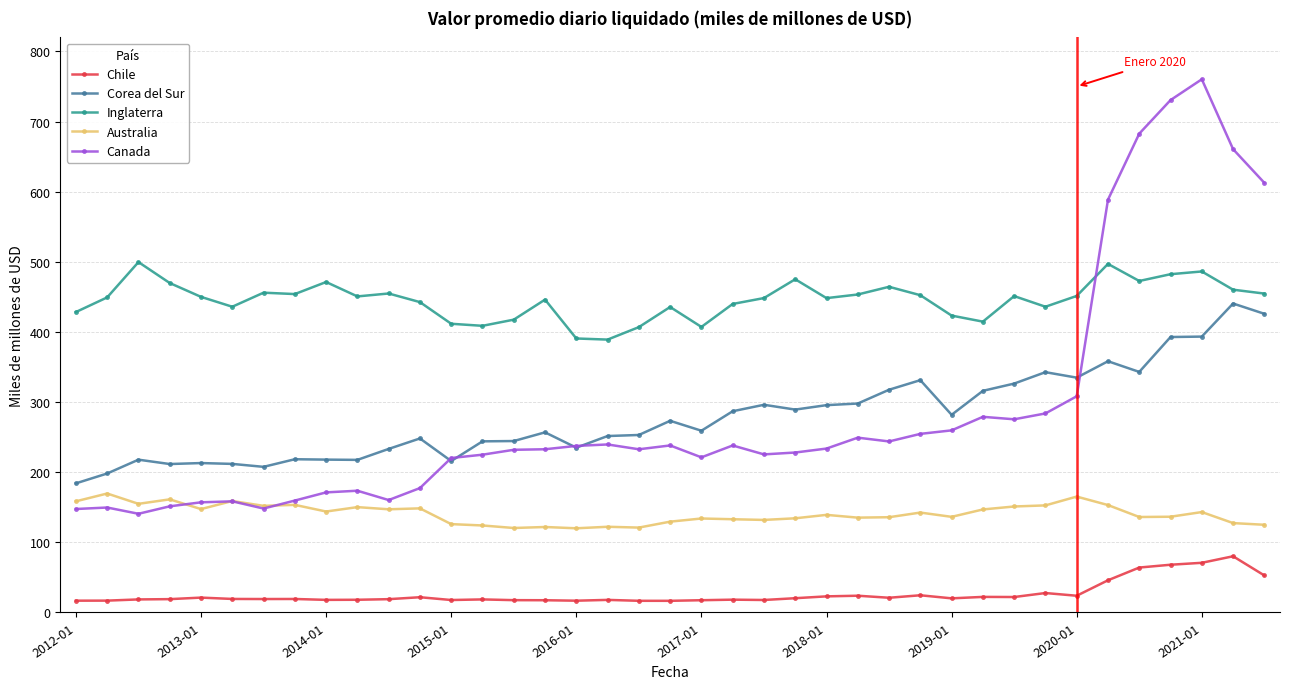

What is the value of the Inglaterra point at the 6th from the left?

436.0